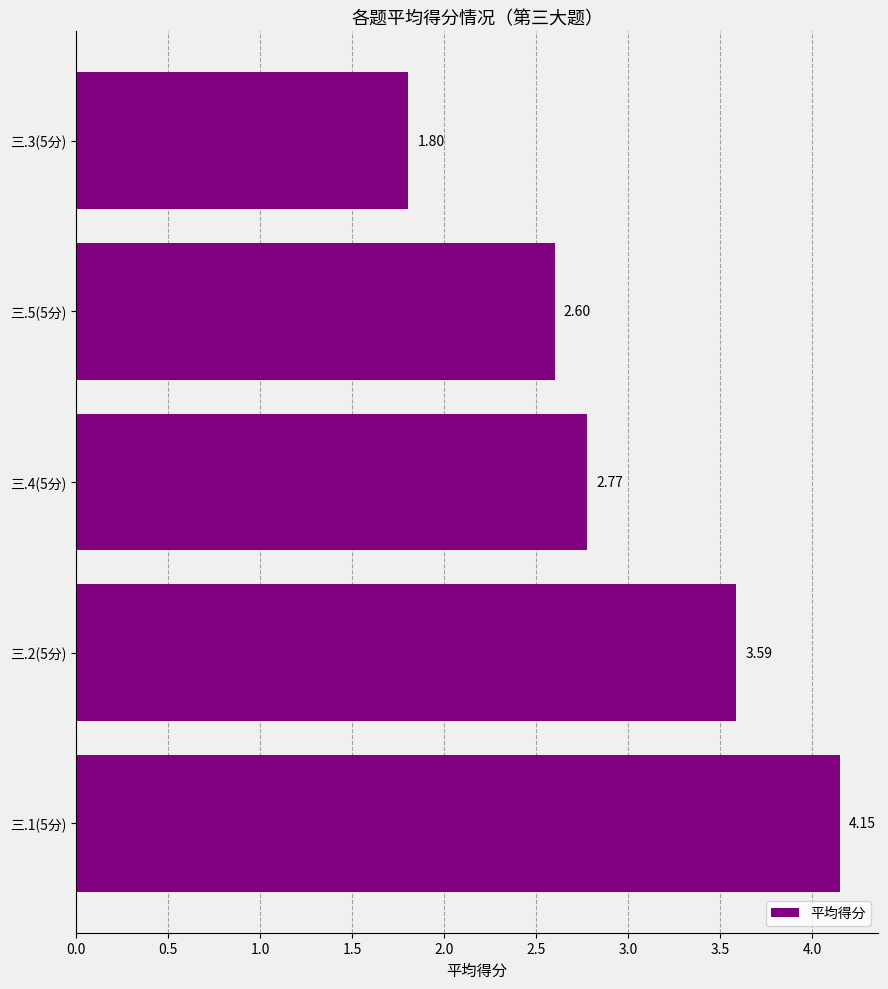

What is the difference between the second highest and second lowest values?

1.0